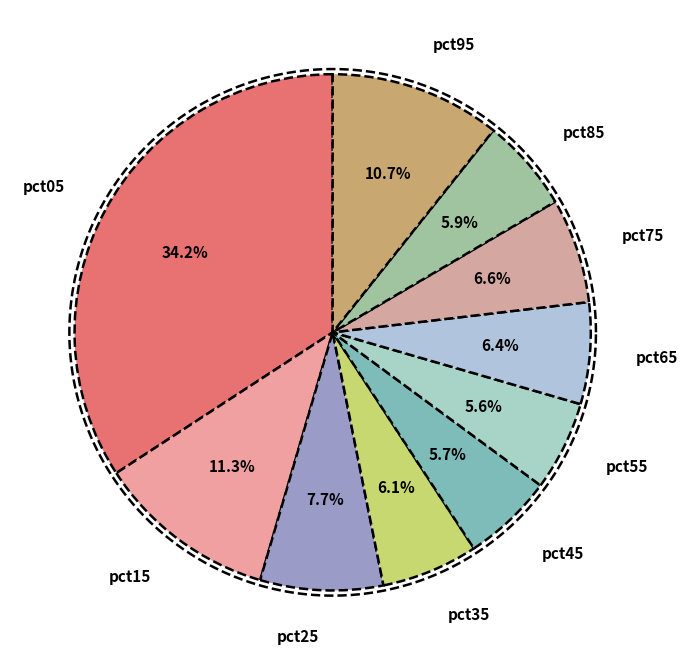

Count the number of slices in the pie.

10